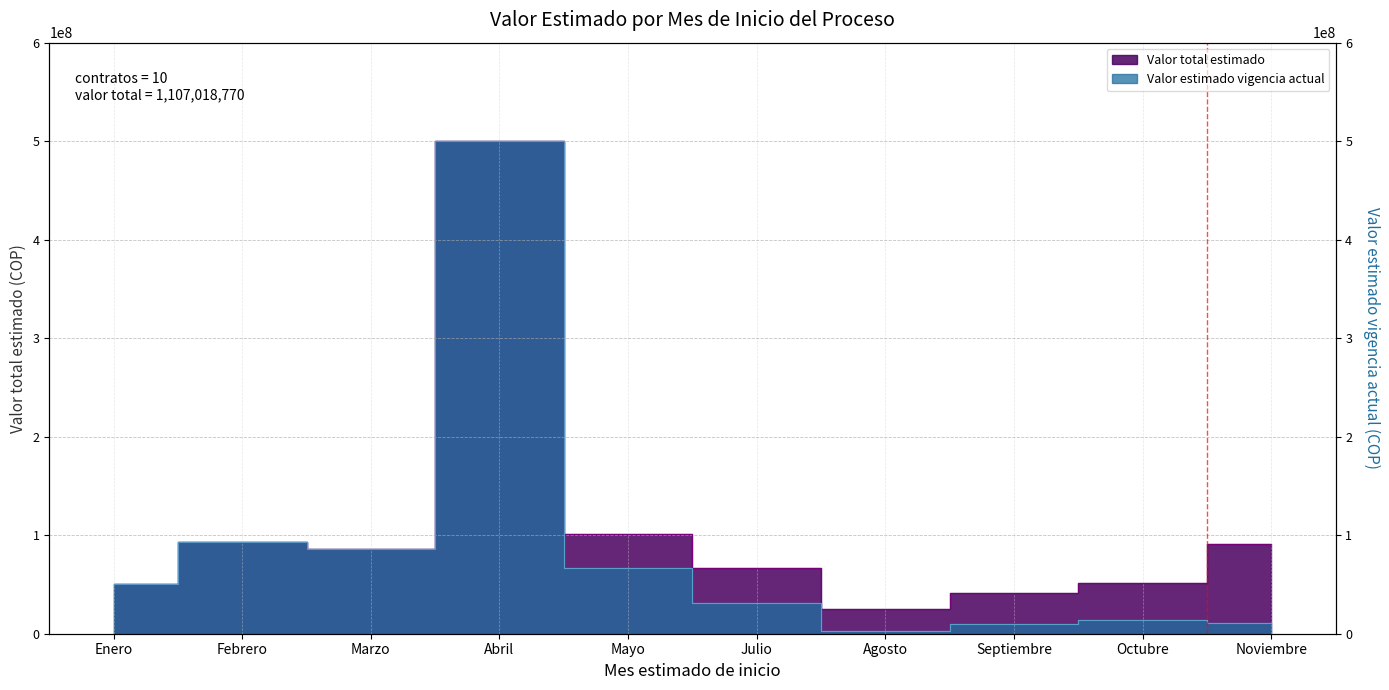

True or false: Valor total estimado and Valor estimado vigencia actual intersect in this chart.

False